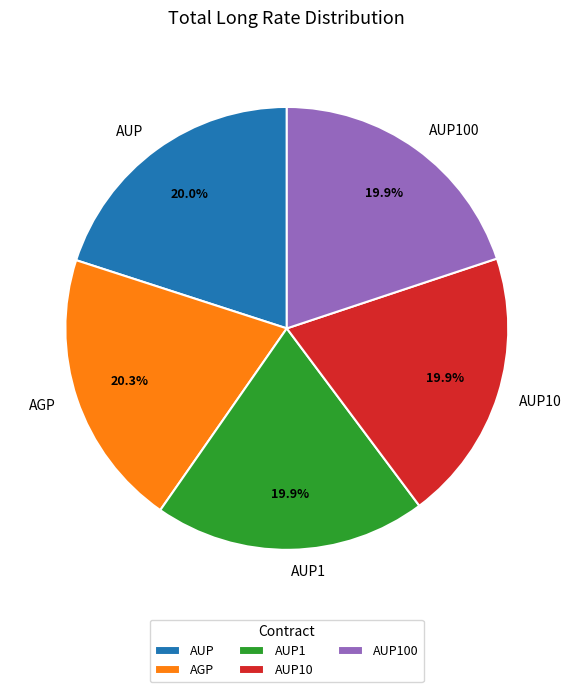

How many segments does this pie chart have?

5